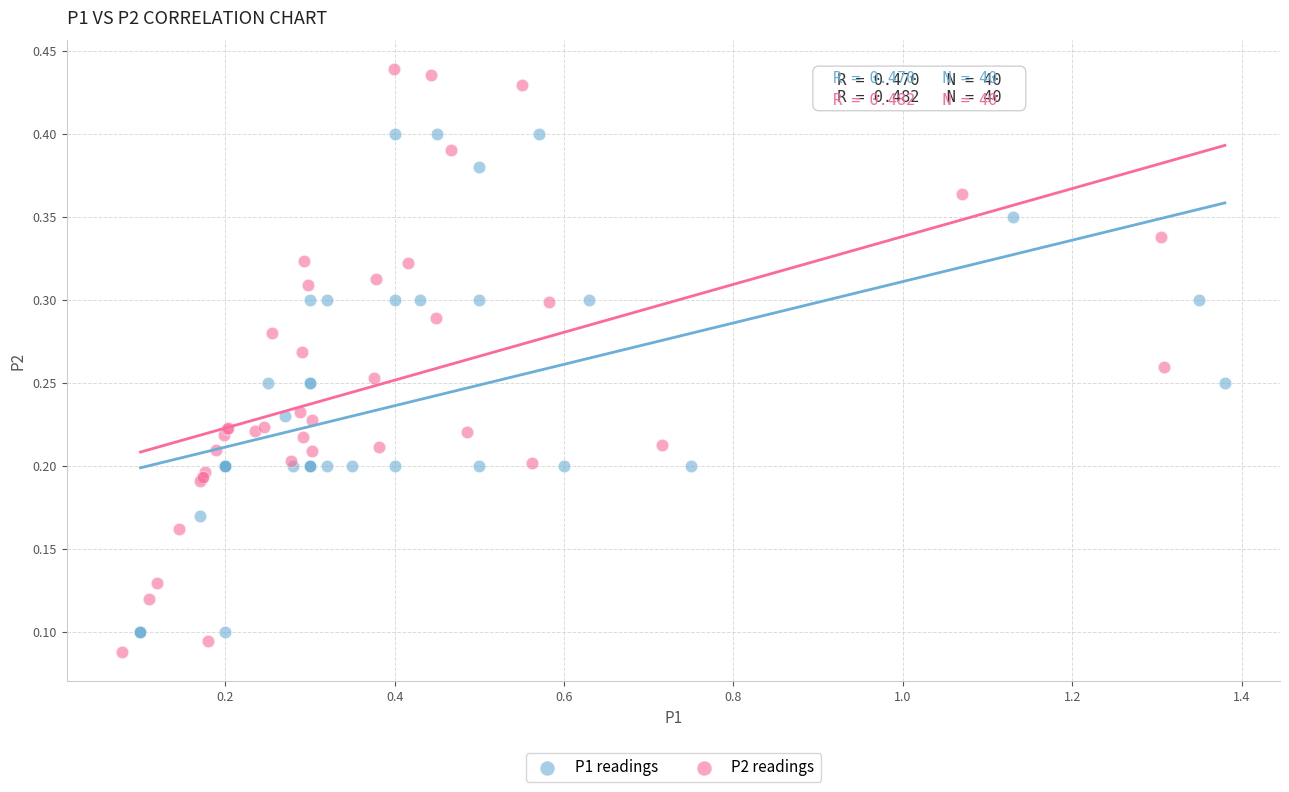

Which series contains the highest Y value?

P2 readings